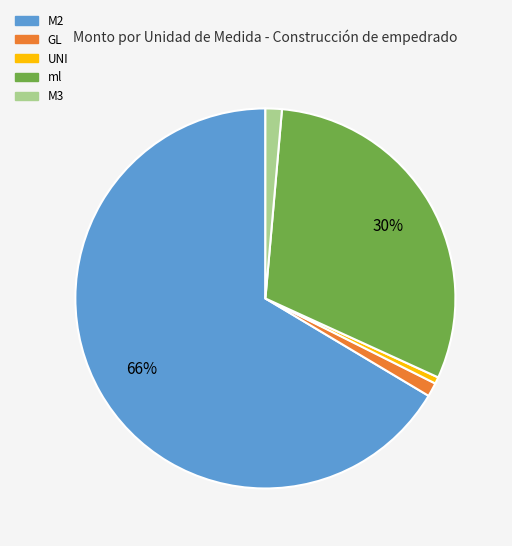

To the nearest percent, what is the average slice percentage?

20%